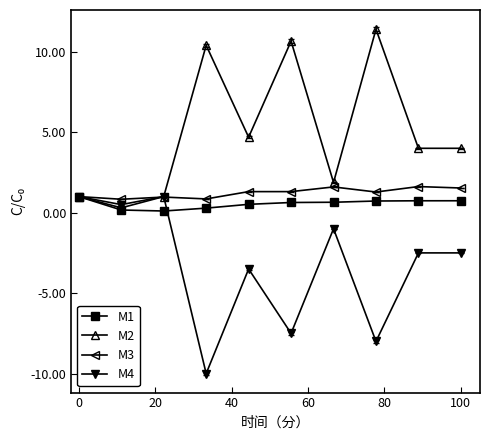

What is the value of the M4 point at the 4th from the left?

-10.0